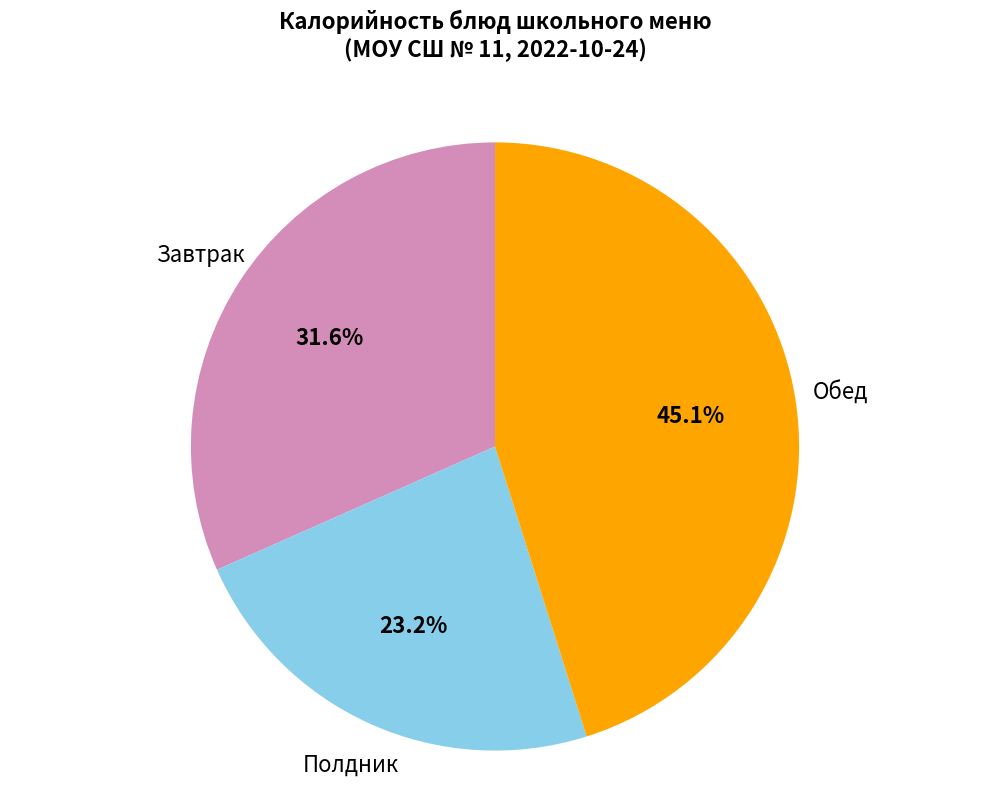

Do Завтрак and Полдник together represent more than half of the pie?

Yes